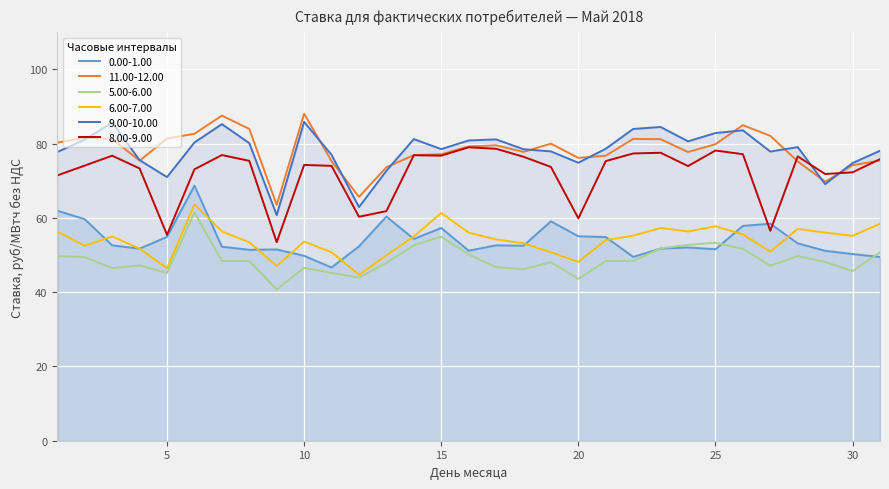

Rank the categories by 8.00-9.00 value from highest to lowest.

16, 17, 25, 23, 22, 26, 7, 14, 15, 3, 28, 18, 31, 8, 21, 10, 2, 11, 24, 19, 4, 6, 30, 29, 1, 13, 12, 20, 27, 5, 9